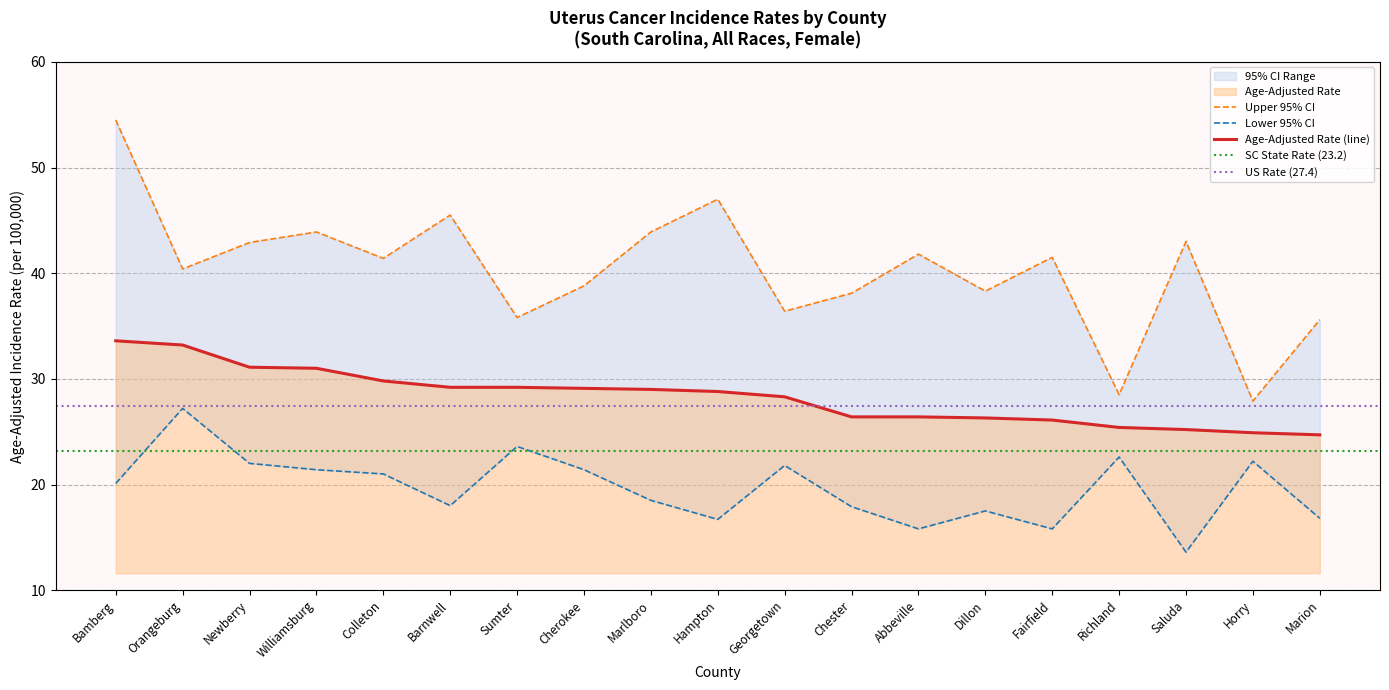

Which category has the highest value across all series?

Bamberg